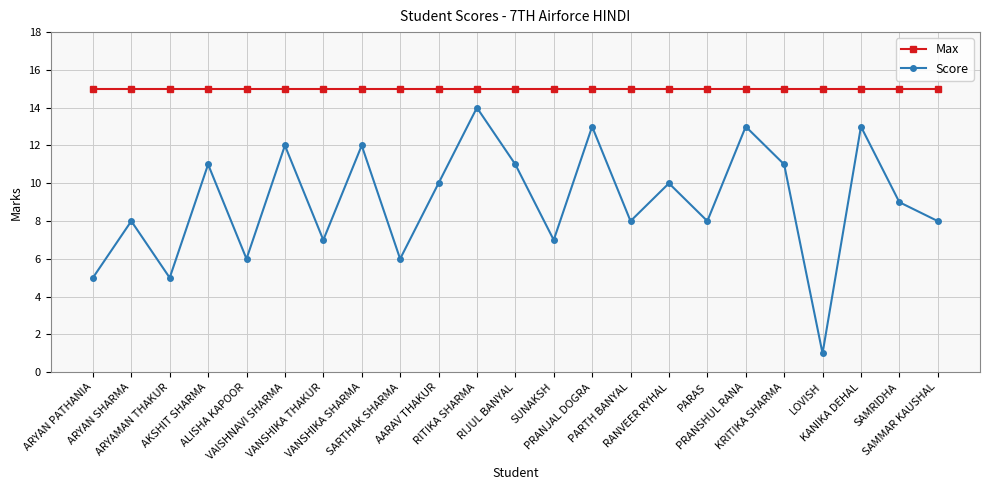

What is the sum of all Max values?

345